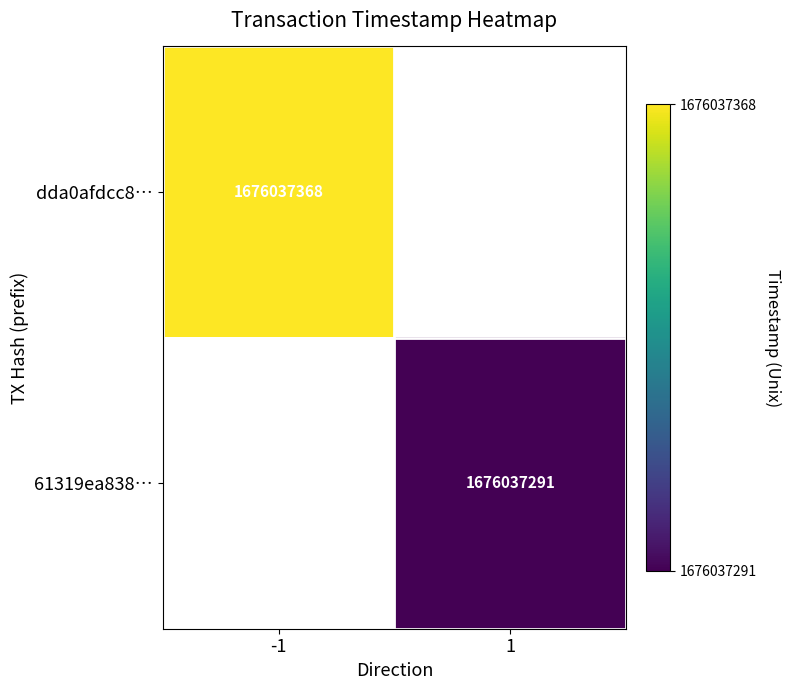

Which has a higher value, 1 or -1?

-1